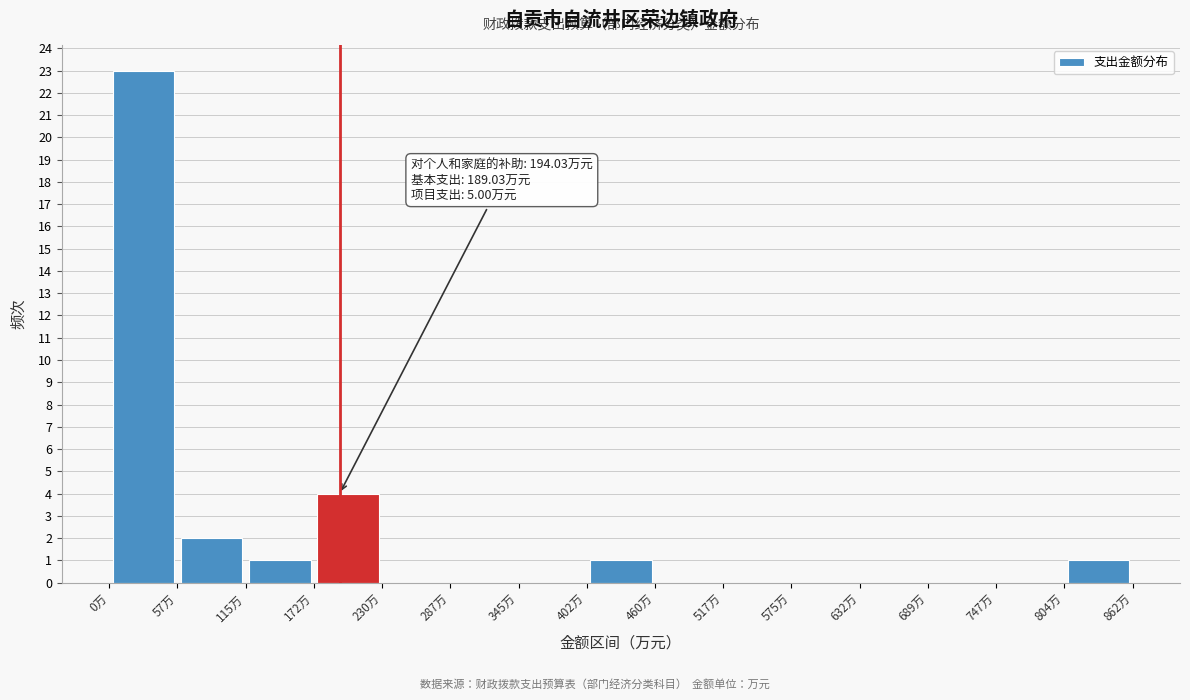

Over which range of the x-axis is the bar tallest?

0 to 60